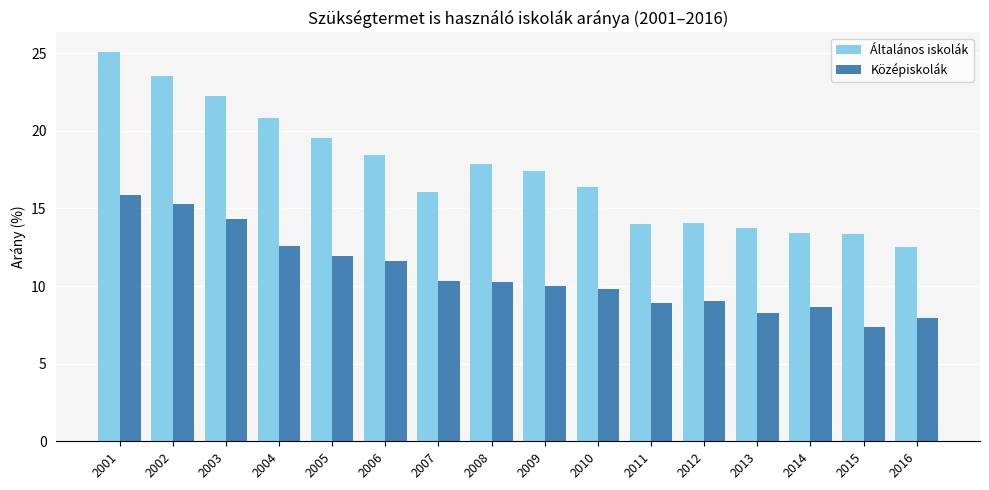

Rank the series by their maximum value, from lowest to highest.

Középiskolák, Általános iskolák